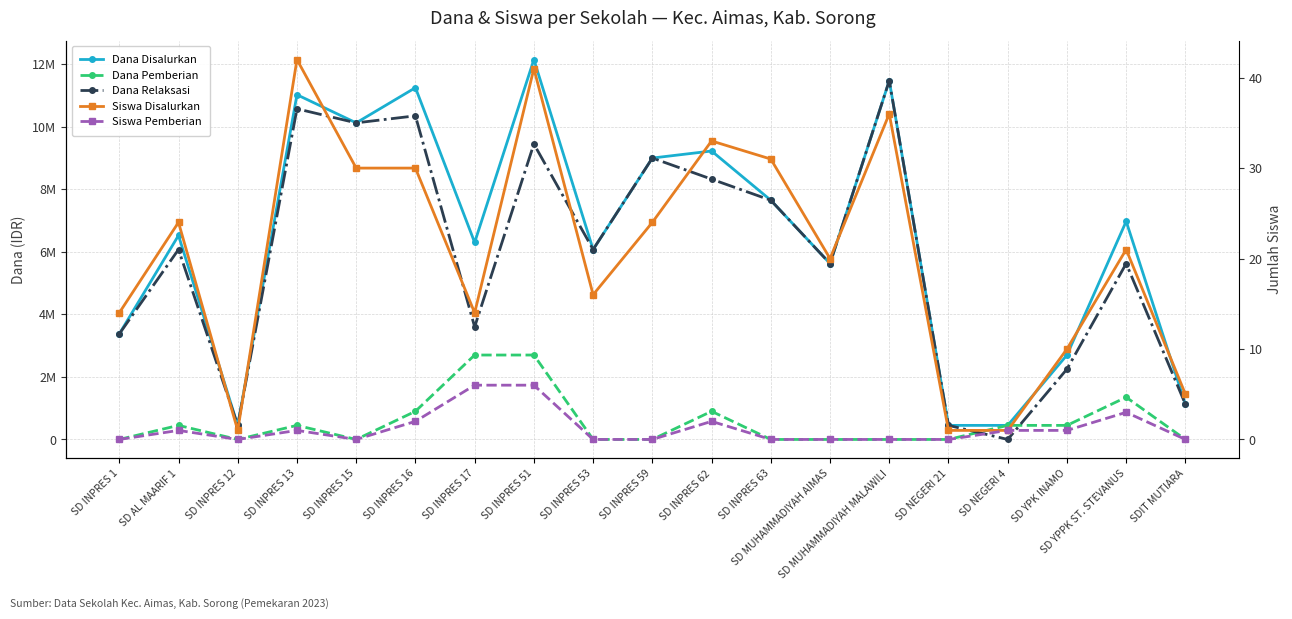

Which series has the largest range (max minus min)?

Dana Disalurkan